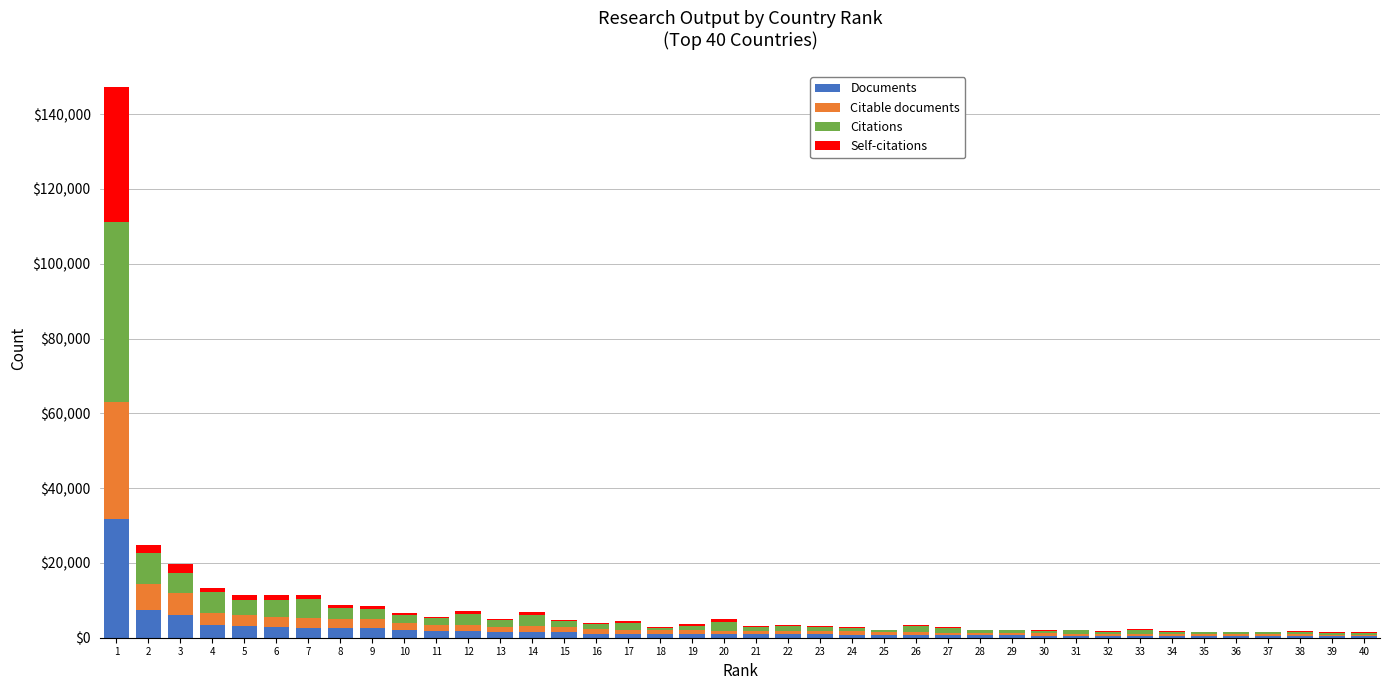

What is the highest value of the Documents series?

31709